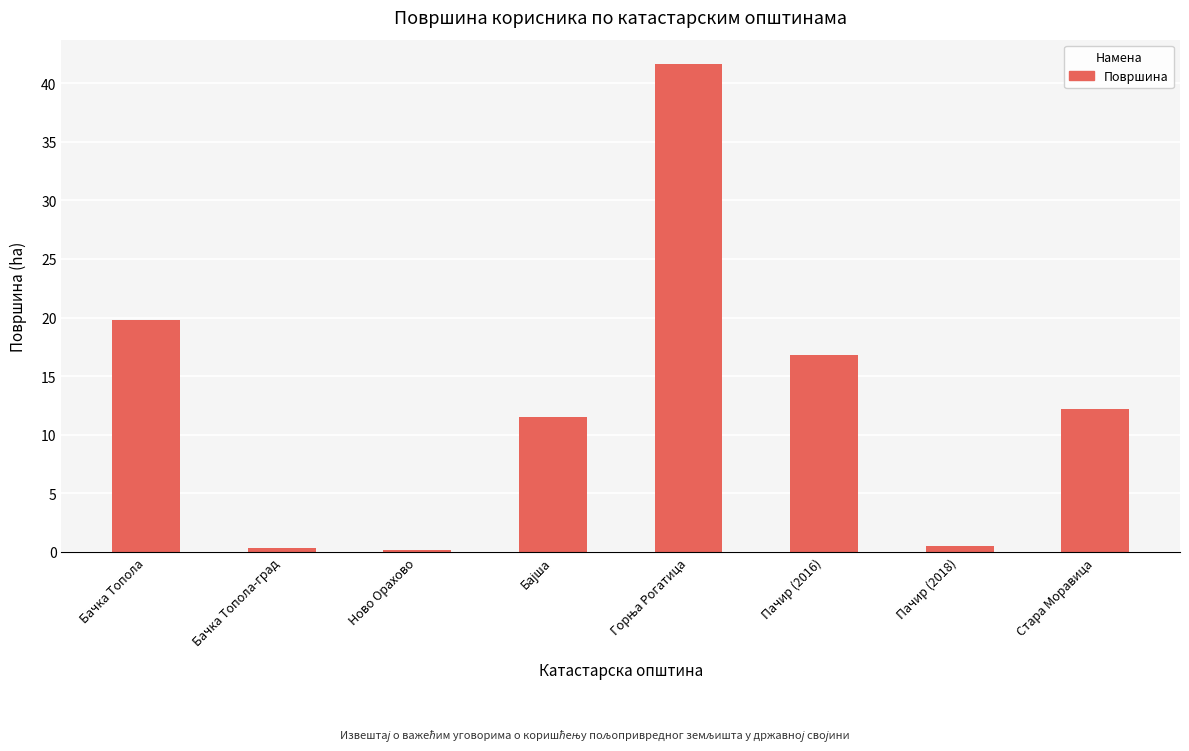

What is the greatest value displayed?

41.6